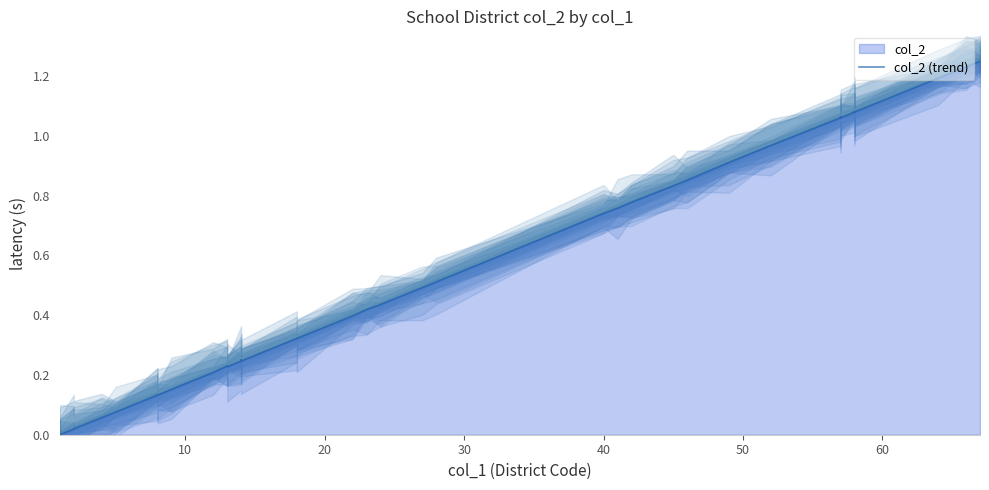

Is it true that the value at 12 is 0.2?

True